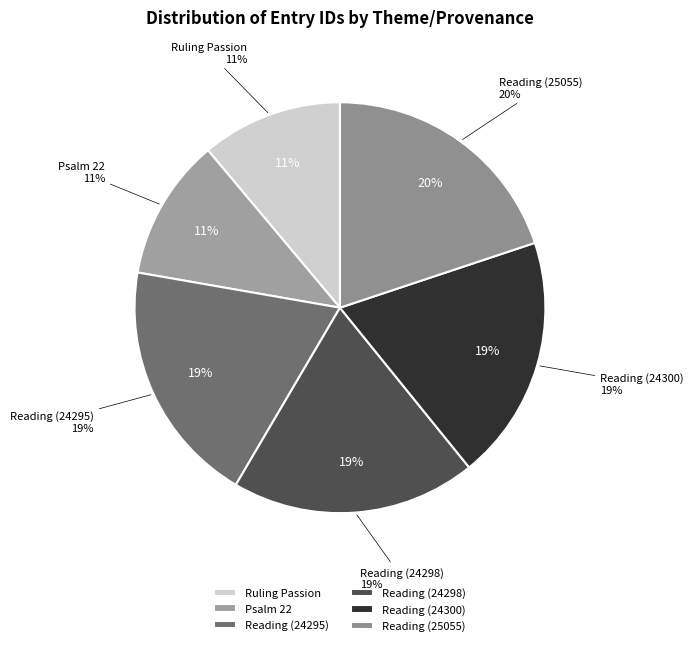

Is the sum of Ruling Passion and Psalm 22 greater than half?

No